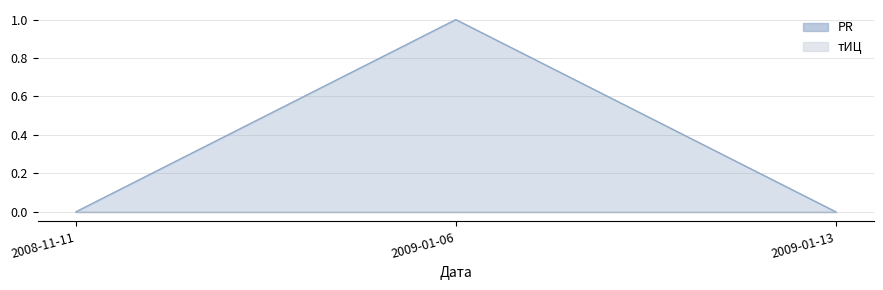

Between 2009-01-06 and 2008-11-11, which is larger?

2009-01-06